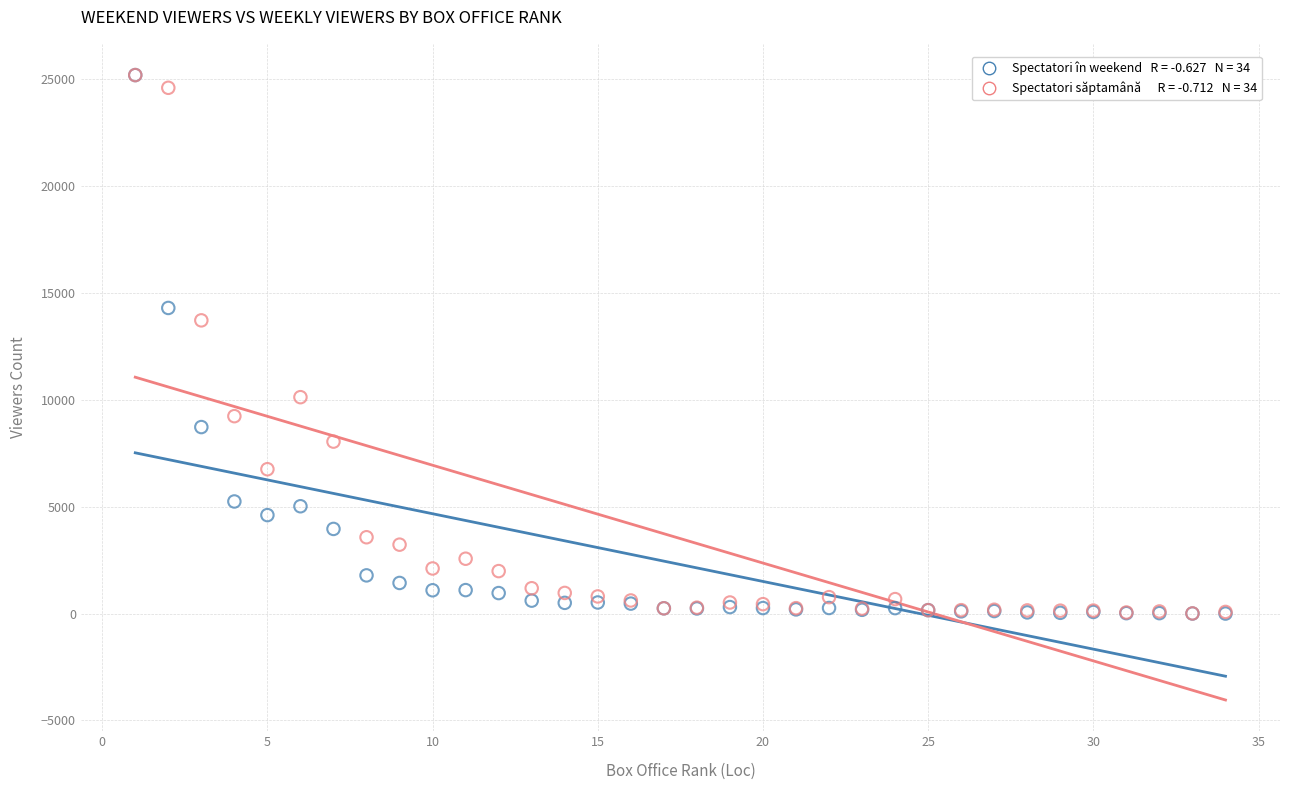

Across all series, what Y value is closest to 12597?

13719